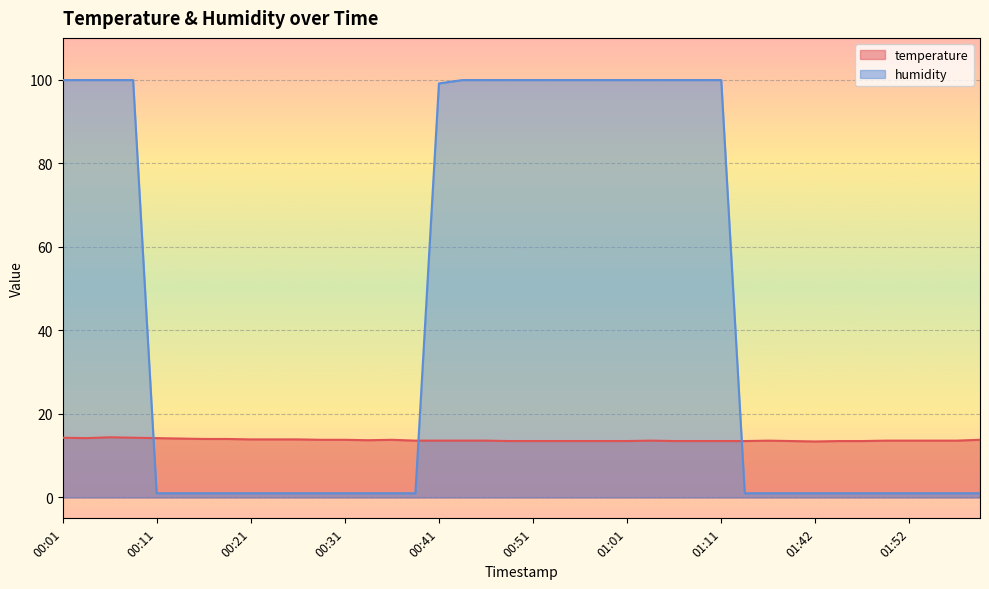

At how many categories does at least one series exceed 23?

17